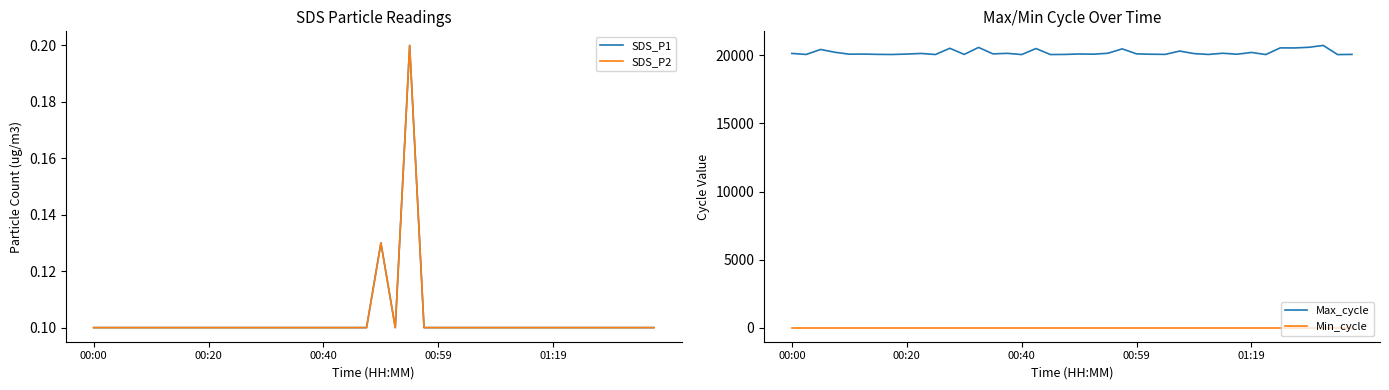

Is it true that SDS_P2 equals 0.1 at 27?

True